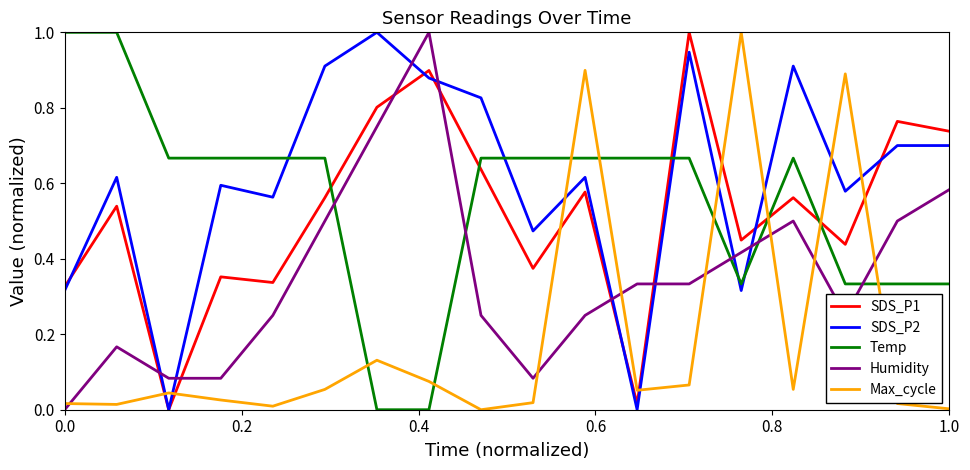

Which series has the largest total across all categories?

SDS_P2